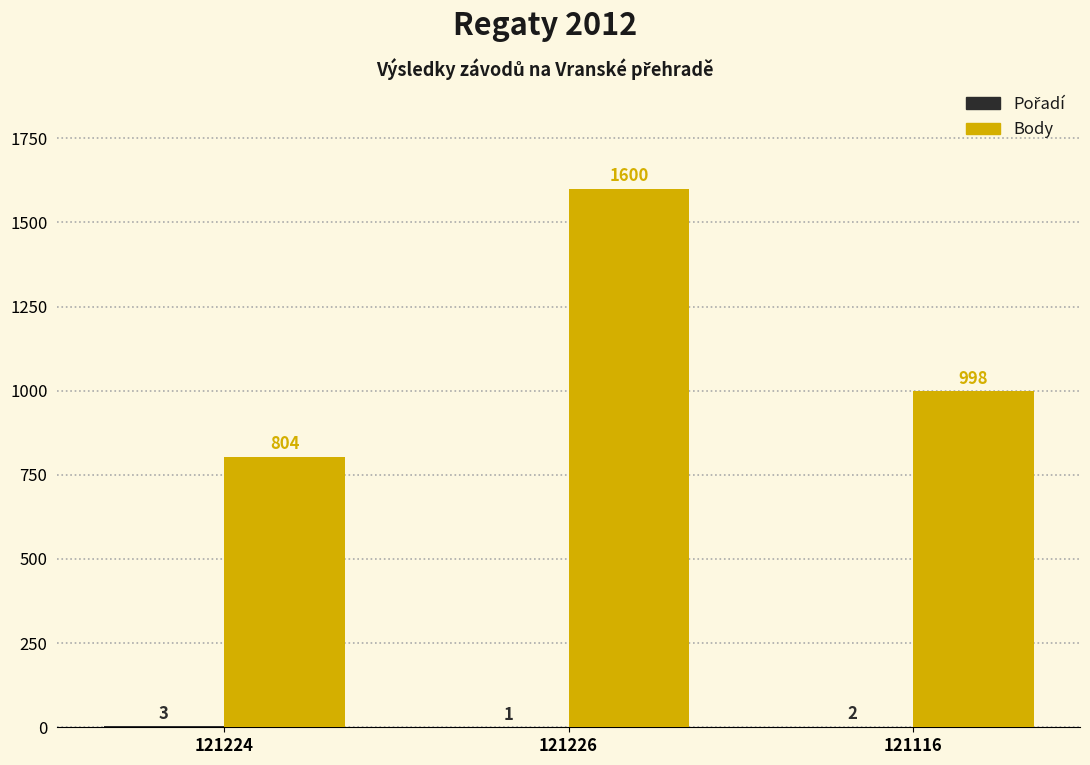

What is the sum of all Body values?

3402